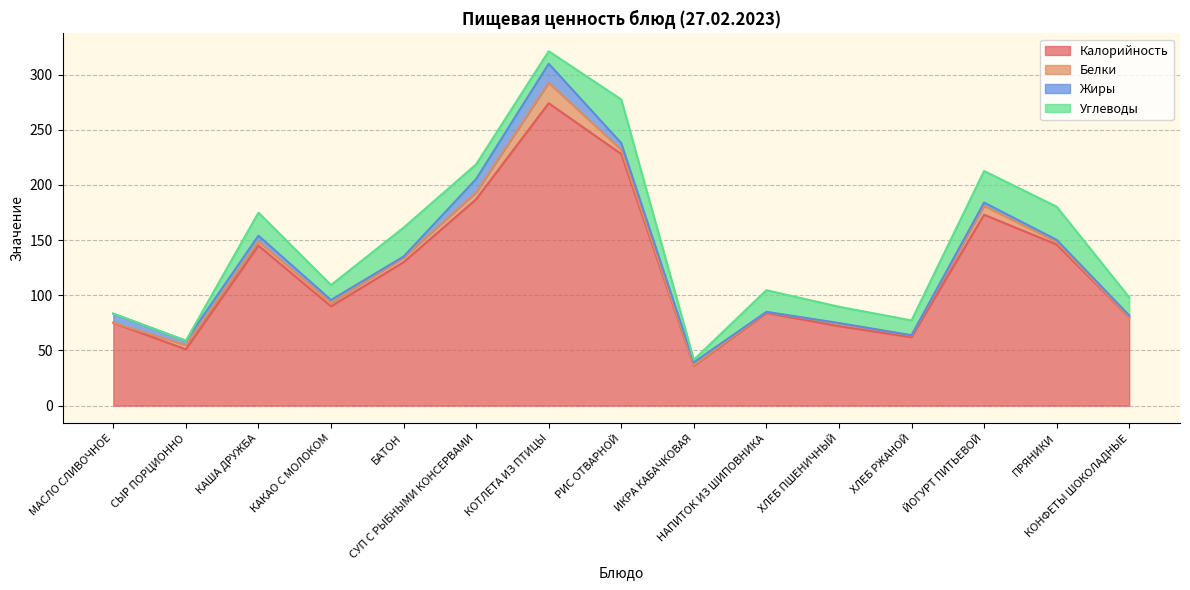

True or false: Калорийность and Жиры intersect in this chart.

False